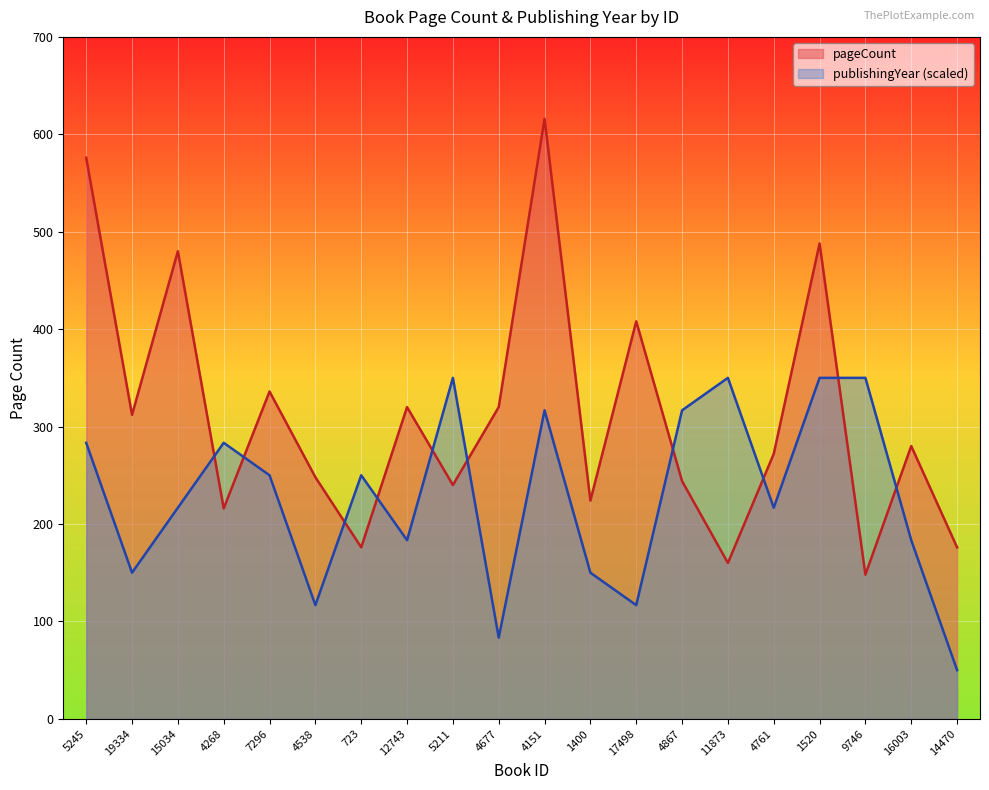

How many values in the publishingYear series exceed 250?

8